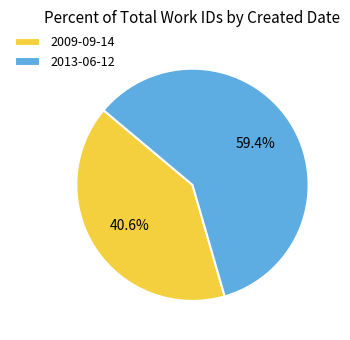

What is the majority slice?

2013-06-12